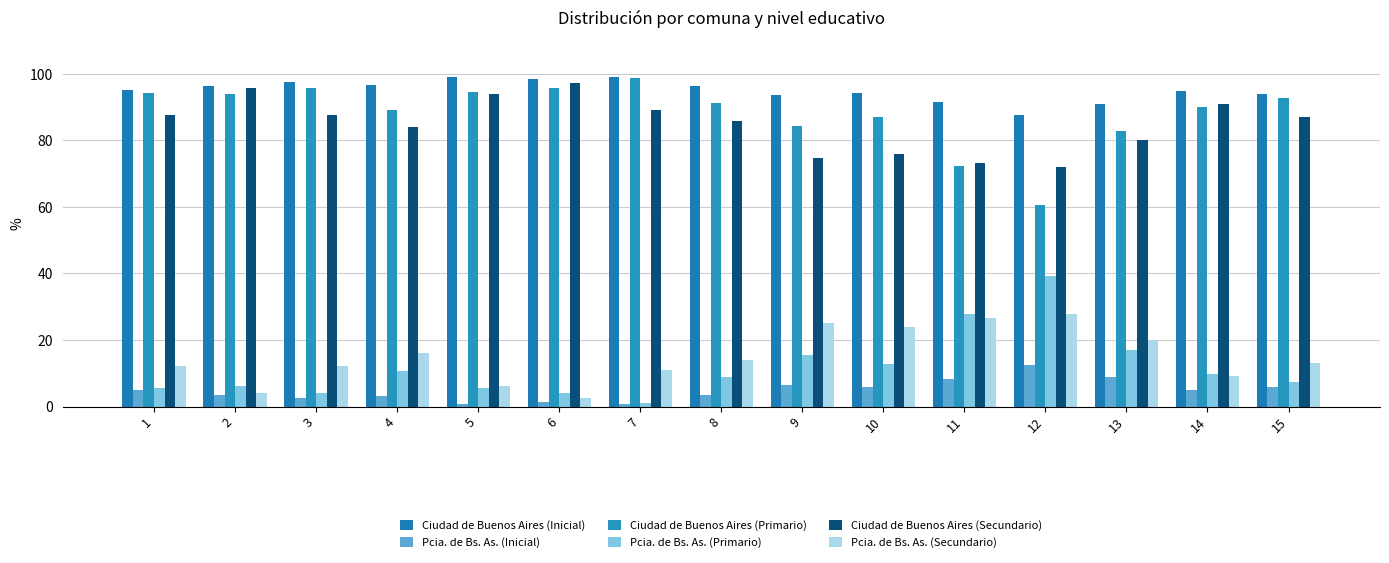

At 14, list the series in order from smallest to largest.

Pcia. de Bs. As. (Inicial), Pcia. de Bs. As. (Secundario), Pcia. de Bs. As. (Primario), Ciudad de Buenos Aires (Primario), Ciudad de Buenos Aires (Secundario), Ciudad de Buenos Aires (Inicial)